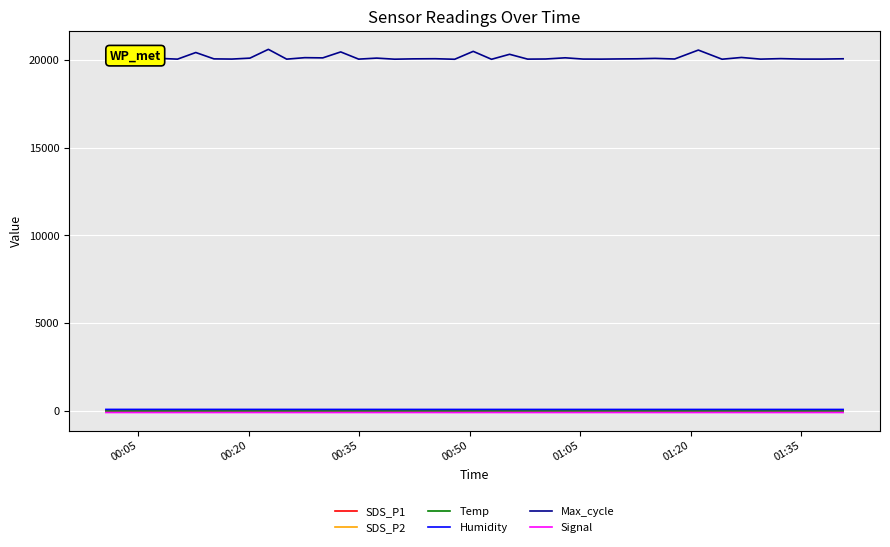

Which series has the largest range (max minus min)?

Max_cycle